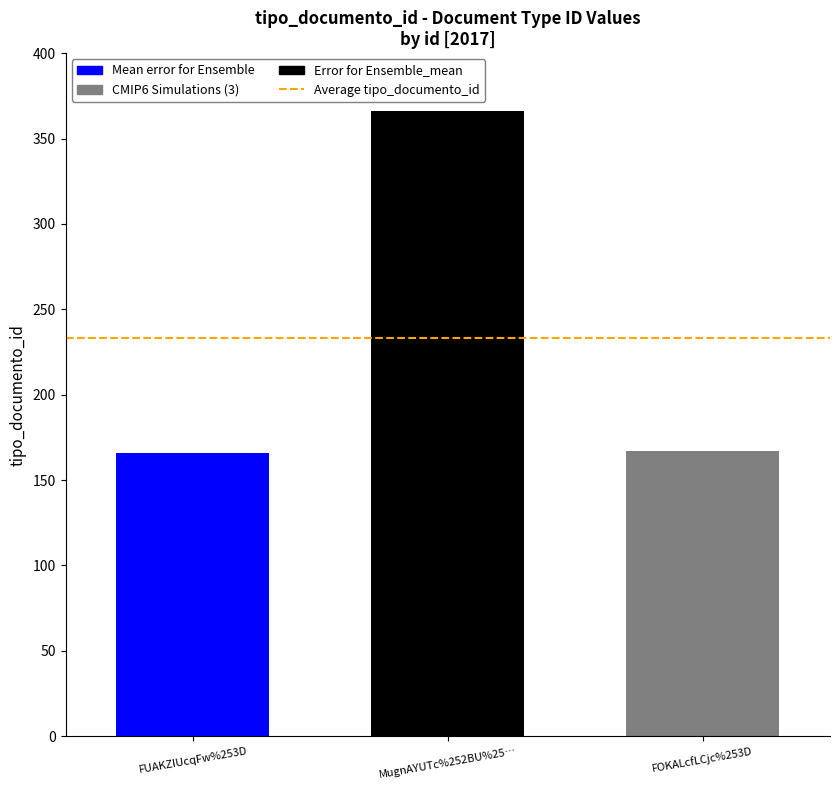

What is the difference between the highest and lowest values at MugnAYUTc%252BU%25…?

200